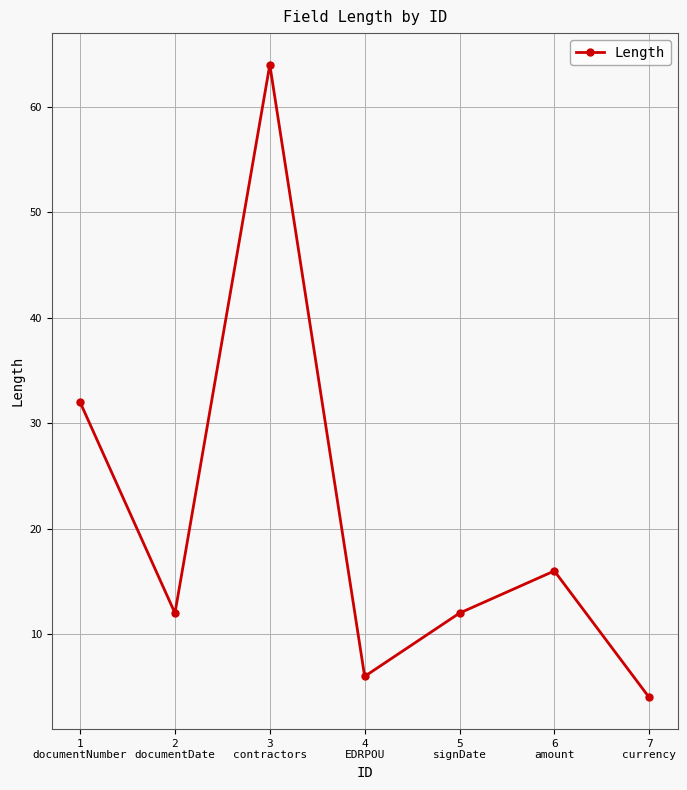

The chart shows a value of 6 at 4
EDRPOU. True or false?

True